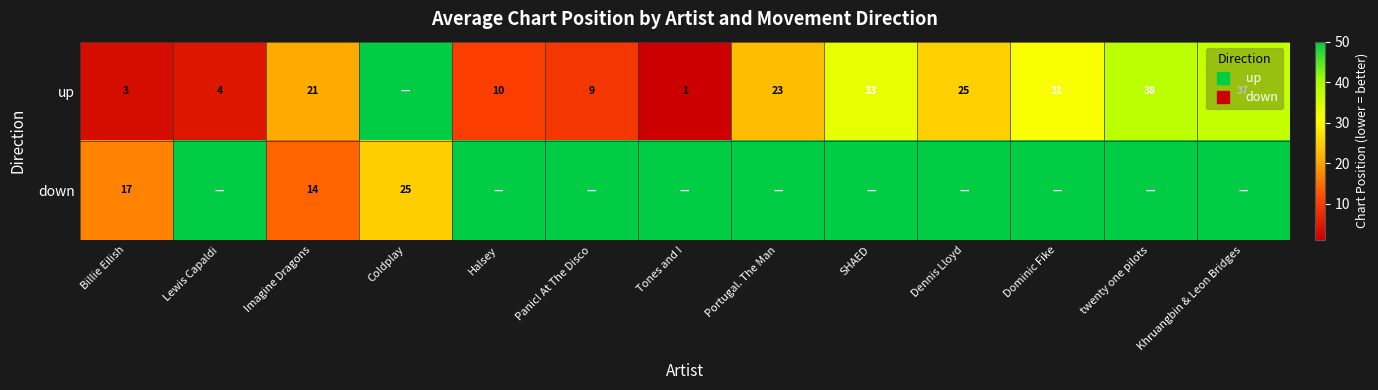

At how many categories does at least one series exceed 24?

11